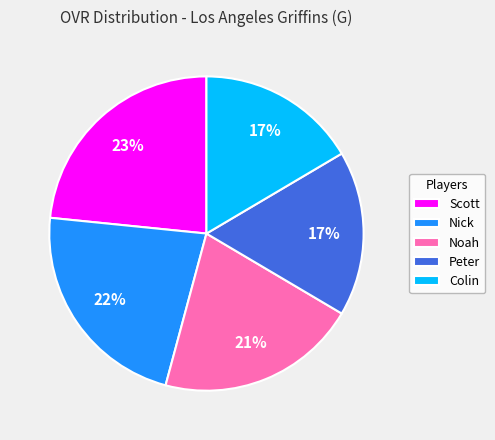

What is the ratio of the value at Noah to the value at Scott?

0.9